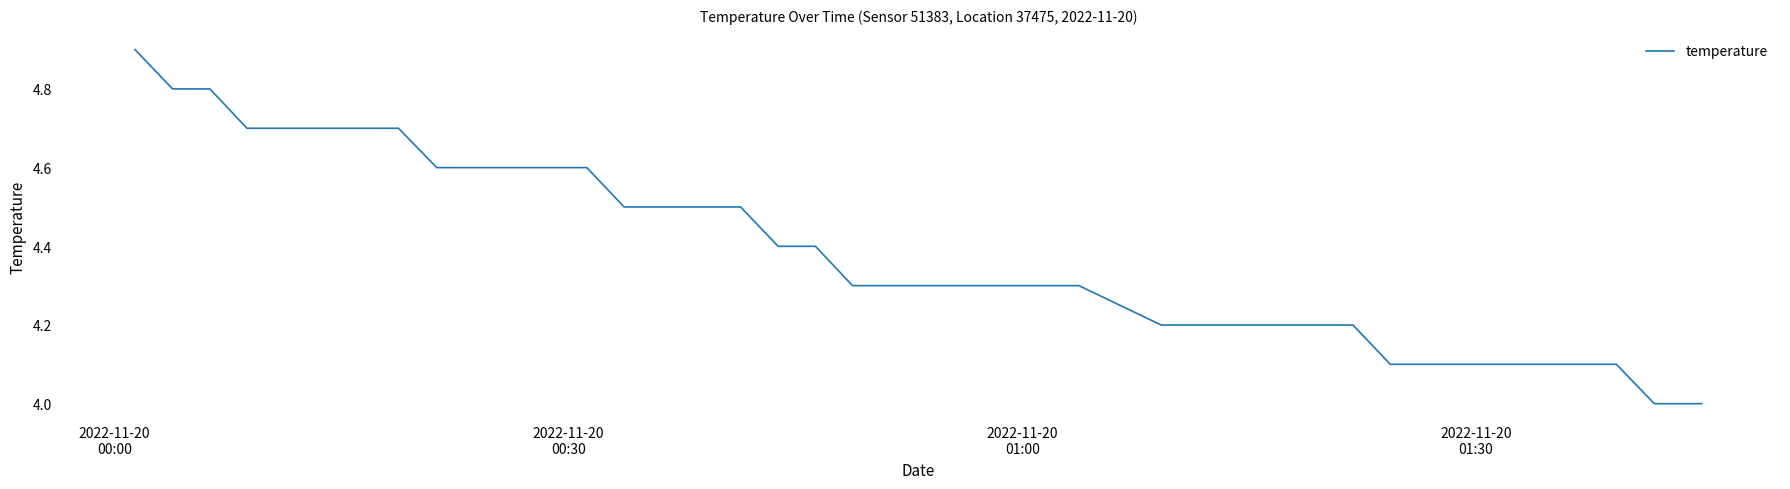

What is the maximum value shown in the chart?

4.9